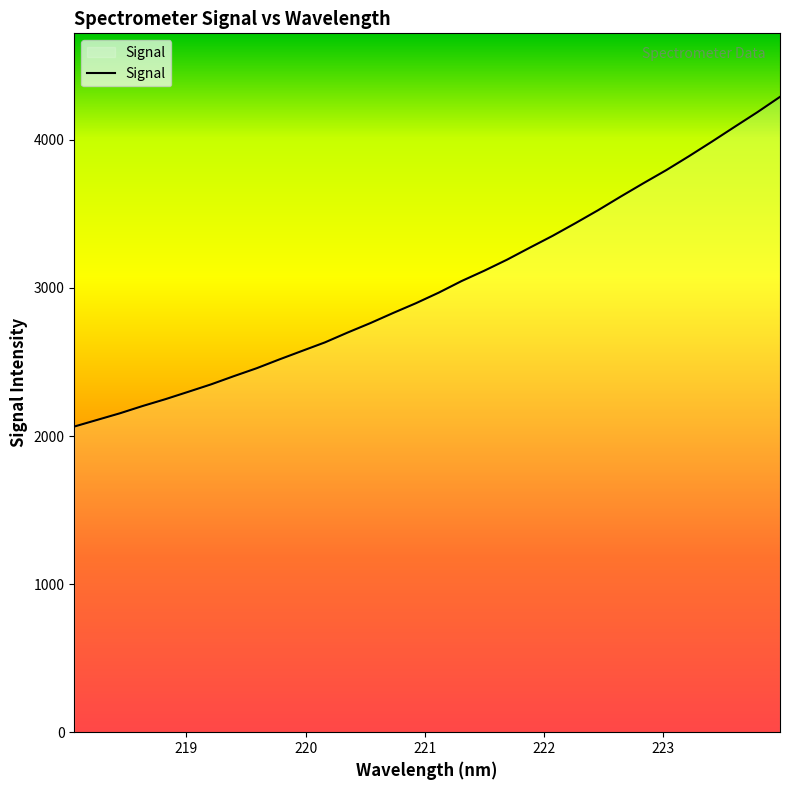

What is the difference between the maximum and minimum values?

2226.3